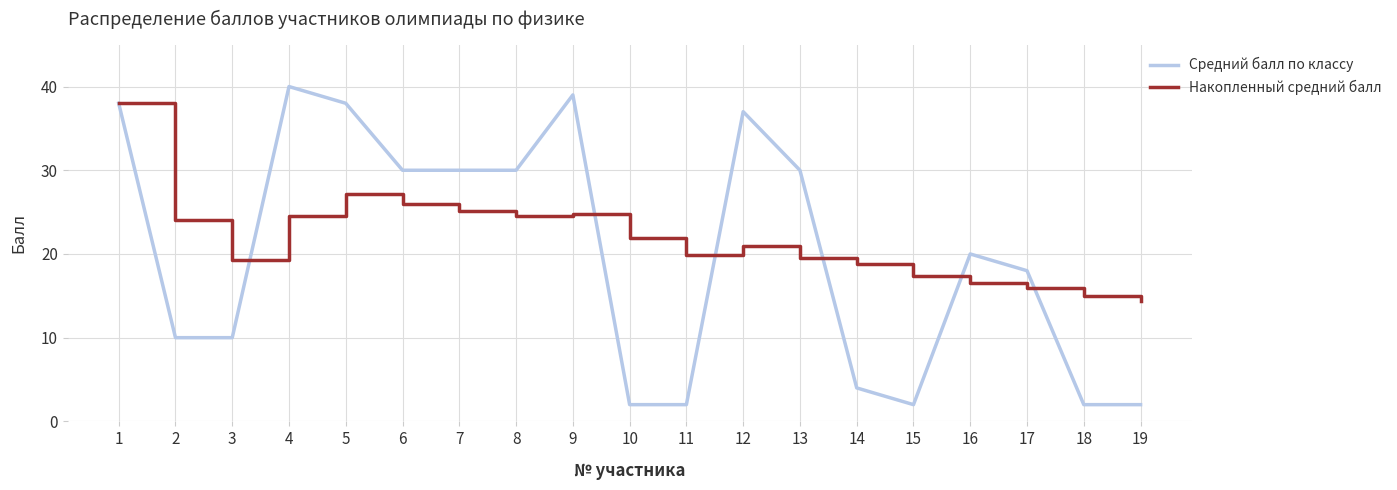

Is the value of Средний балл по классу at 7 greater than the value of Накопленный средний балл at 10?

Yes